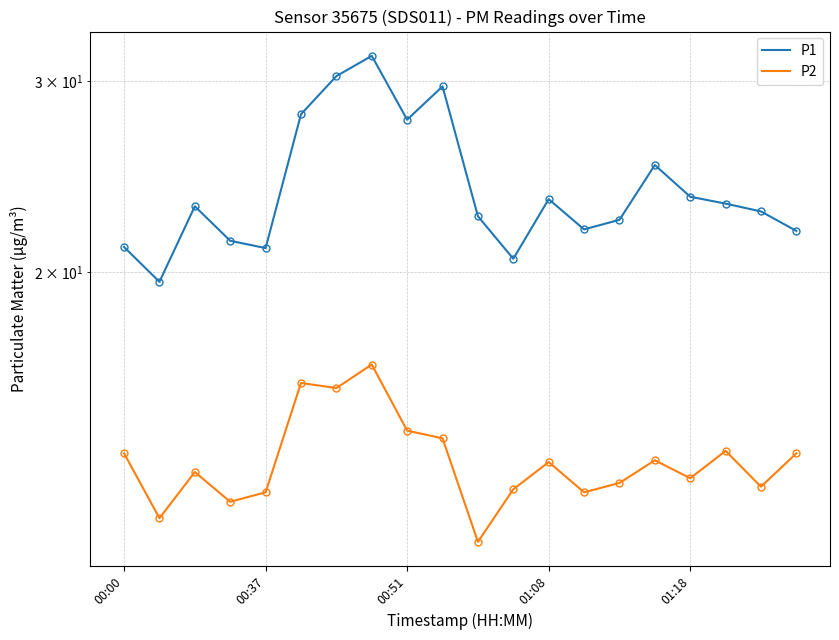

Where does the P2 series first go above 13?

00:00